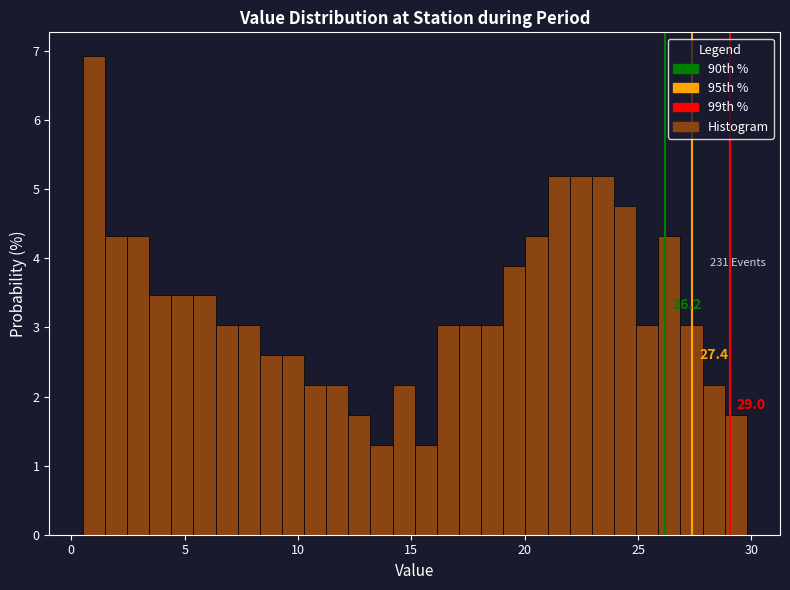

Read against the x-axis, roughly where is the centre of the tallest bar?

1.0